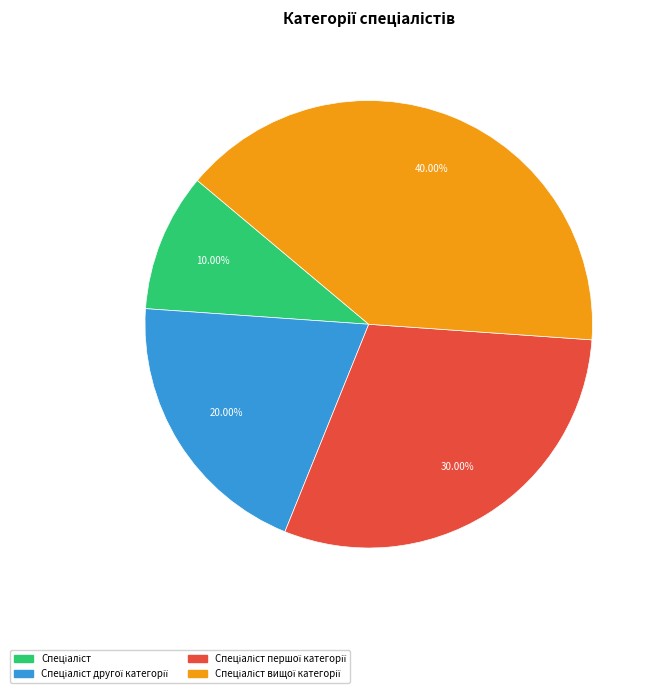

Is there any slice that represents more than half of the pie?

No